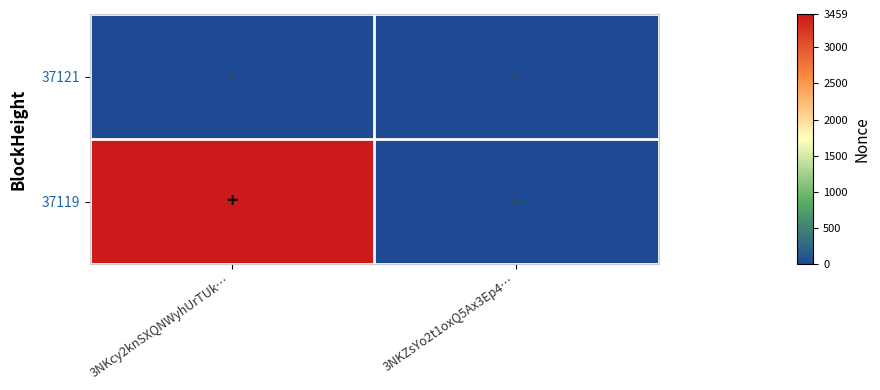

Reading right to left, transcribe all the data shown in this chart.

37121: 3NKZsYo2t1oxQ5Ax3Ep4…=0	3NKcy2knSXQNWyhUrTUk…=0
37119: 3NKZsYo2t1oxQ5Ax3Ep4…=0	3NKcy2knSXQNWyhUrTUk…=3459